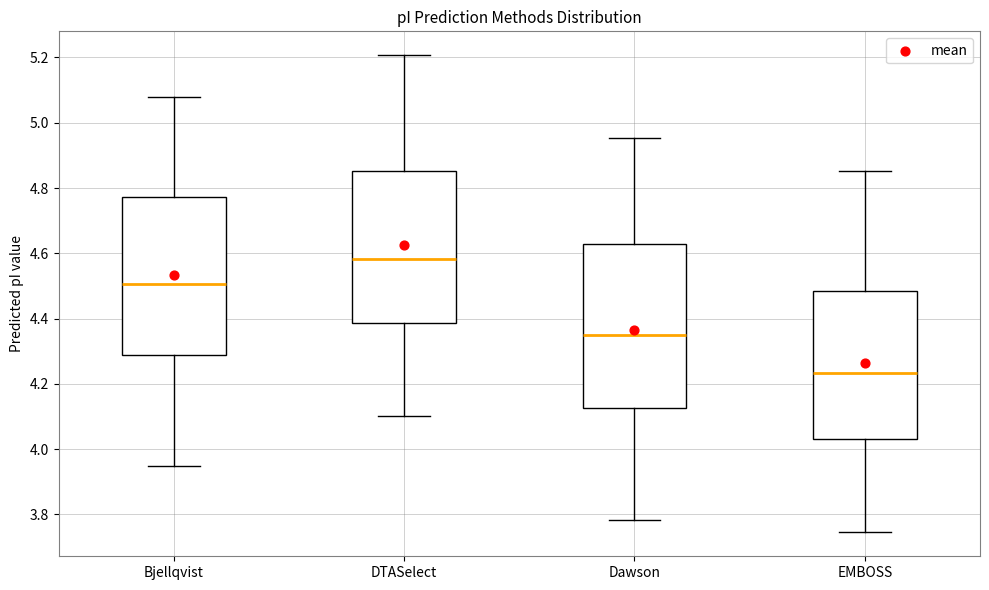

Reading left to right, transcribe this box plot: for each box, give where its median line is, the range the box spans, and where its two whiskers end, as read against the y-axis. The values are not printed on the chart, so give them approximately, as read against the axis.

Bjellqvist: median 4.50, box 4.28 to 4.78, whiskers 3.94 to 5.08
DTASelect: median 4.58, box 4.38 to 4.86, whiskers 4.10 to 5.20
Dawson: median 4.34, box 4.12 to 4.62, whiskers 3.78 to 4.96
EMBOSS: median 4.24, box 4.04 to 4.48, whiskers 3.74 to 4.86